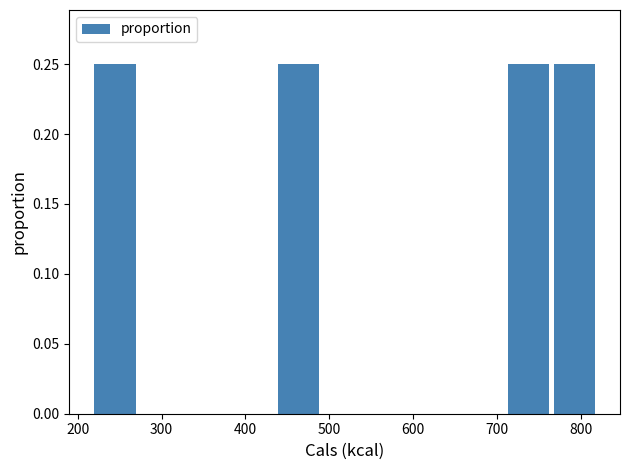

Reading left to right, transcribe this chart: for each bar, give the range it covers on the x-axis and its height. Neither the bar edges nor the heights are printed on the chart, so give them approximately, as read against the axes.

220 to 270: 0.25
270 to 330: 0
330 to 380: 0
380 to 440: 0
440 to 490: 0.25
490 to 550: 0
550 to 600: 0
600 to 660: 0
660 to 710: 0
710 to 770: 0.25
770 to 820: 0.25